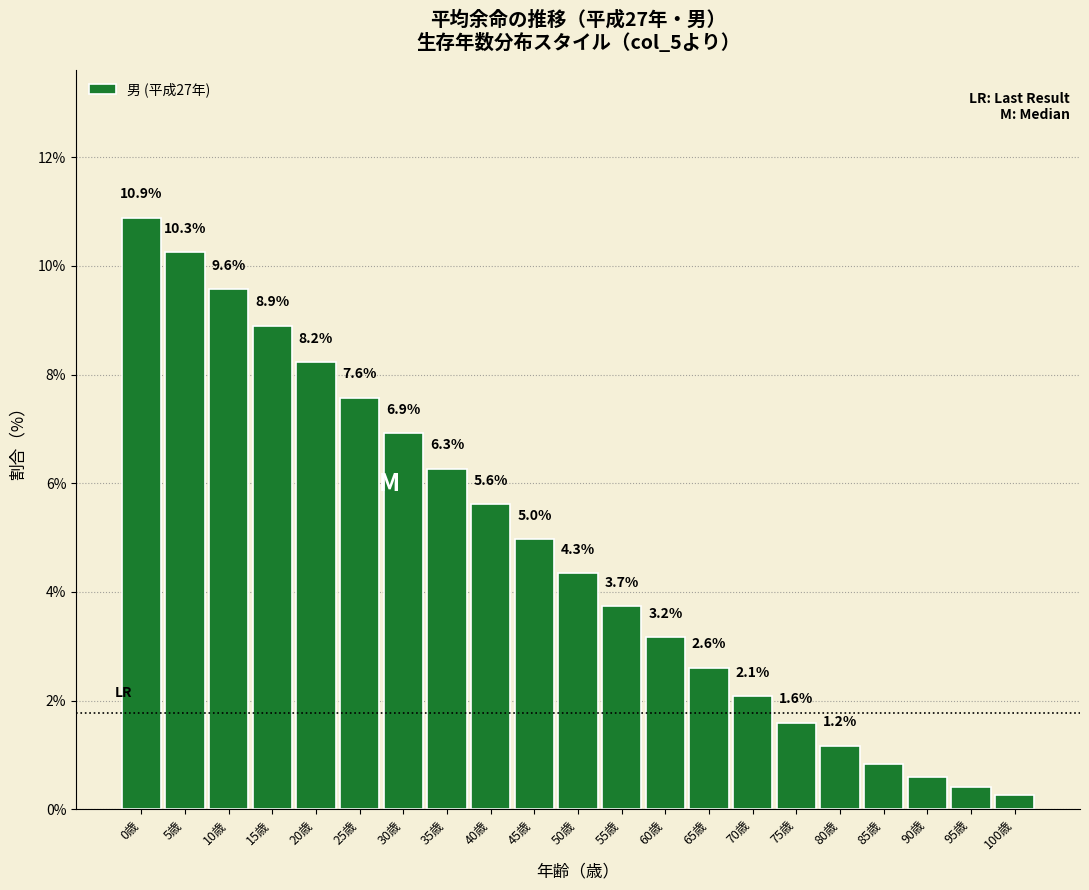

What is the label of the 8th bar from the right?

65歳